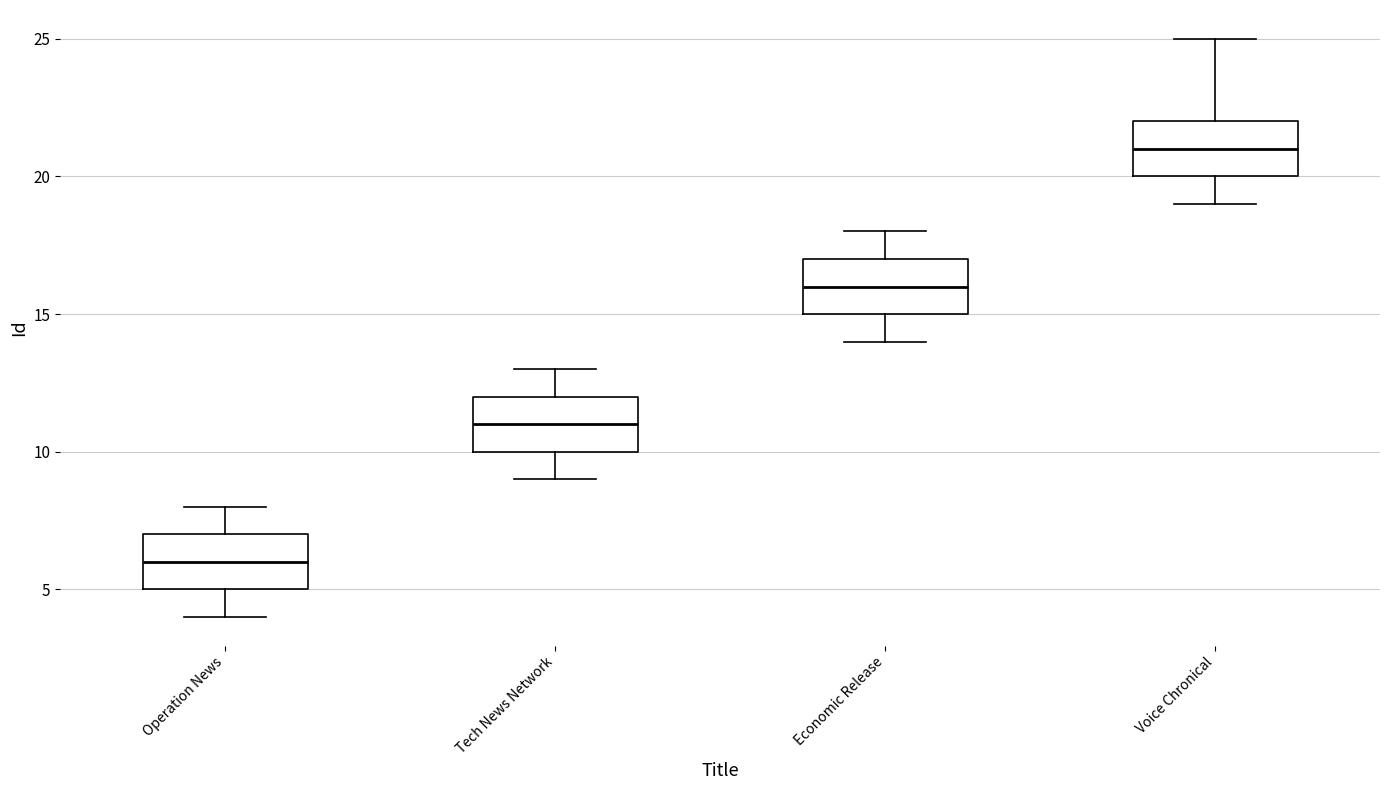

Which box's median line is the highest?

Voice Chronical